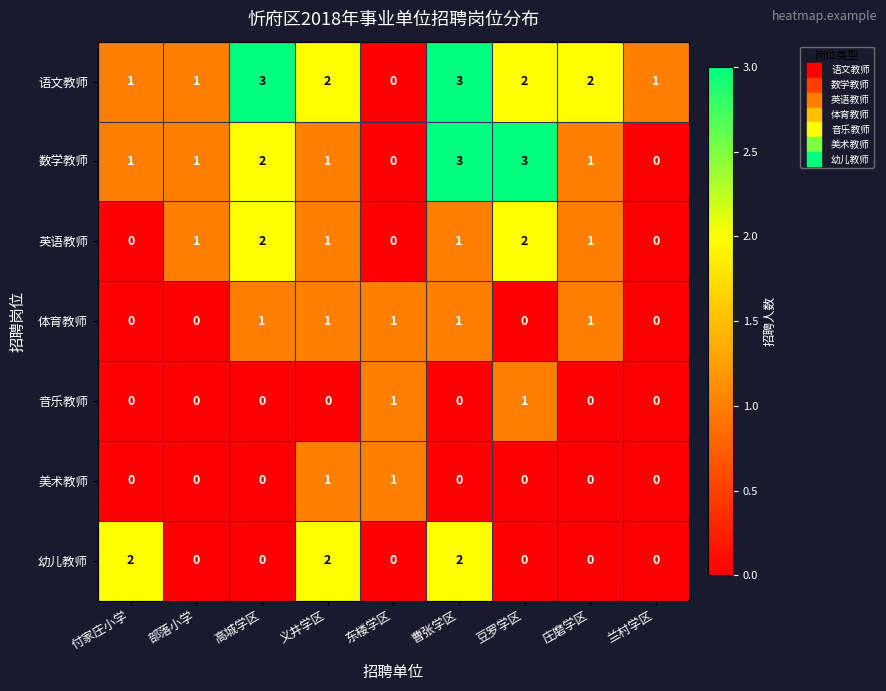

The value of 语文教师 at 庄磨学区 is 3. True or false?

False